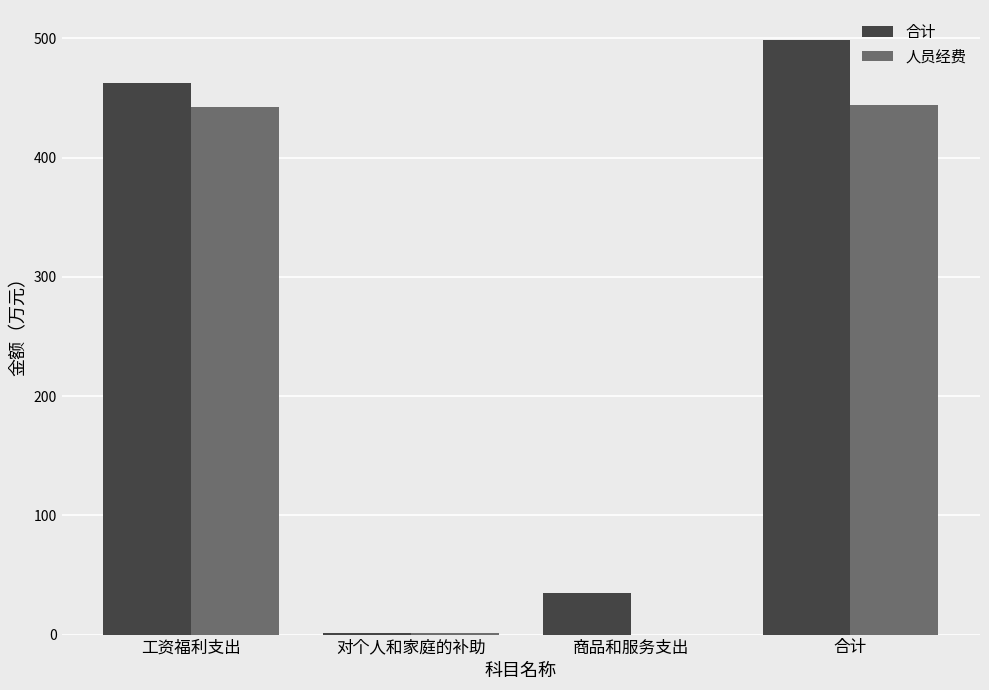

What is the spread (max minus min) of values at 合计?

54.4